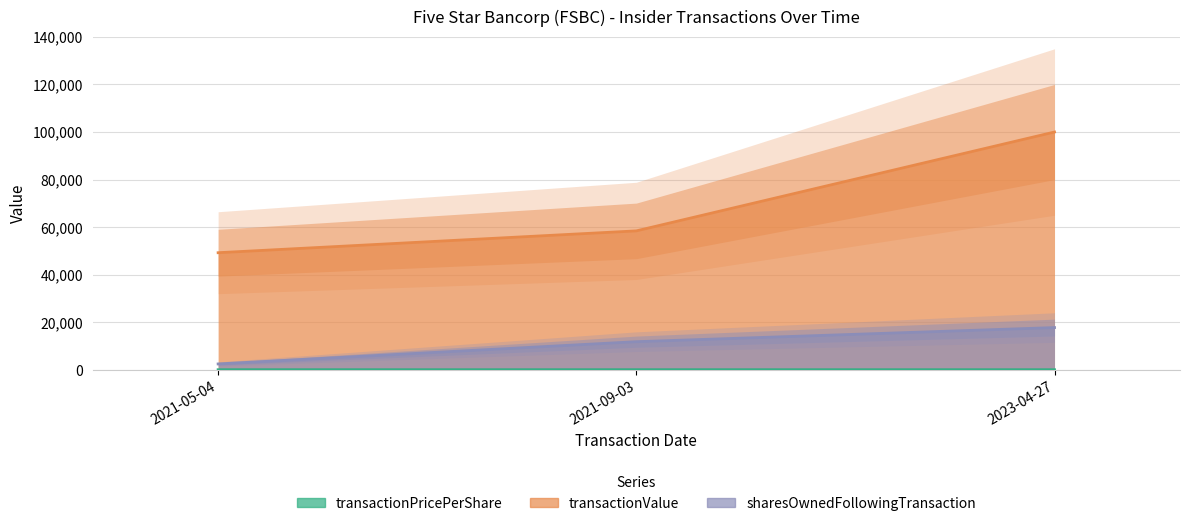

What is the spread (max minus min) of values at 2021-05-04?

49217.1